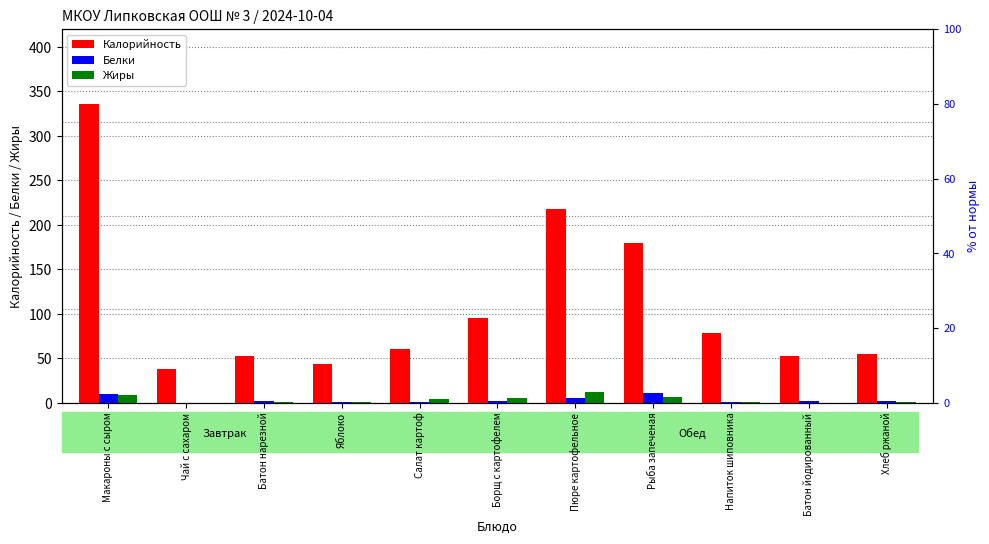

Reading left to right, list all the values displayed in this chart.

Калорийность: 336.0	38.0	52.4	44.0	60.0	95.0	217.8	180.0	78.0	52.4	54.3
Белки: 10.1	0.2	1.5	0.4	1.1	1.8	4.8	10.4	0.7	1.6	2.0
Жиры: 8.6	0.1	0.6	0.4	3.7	5.0	12.2	6.5	0.3	0.2	0.4